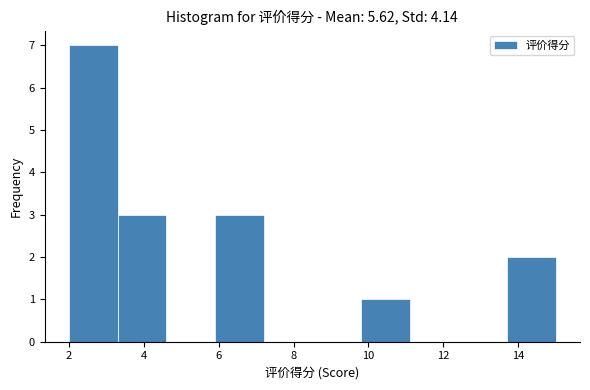

Reading left to right, list every bar in this chart as the range it spans on the x-axis followed by its height. Neither the bar edges nor the heights are printed on the chart, so give them approximately, as read against the axes.

2.0 to 3.3: 7
3.3 to 4.6: 3
4.6 to 5.9: 0
5.9 to 7.2: 3
7.2 to 8.5: 0
8.5 to 9.8: 0
9.8 to 11.1: 1
11.1 to 12.4: 0
12.4 to 13.7: 0
13.7 to 15.0: 2